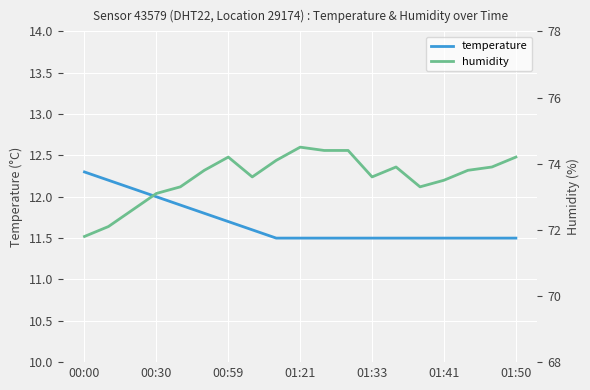

At which category does humidity reach its first local valley?

7